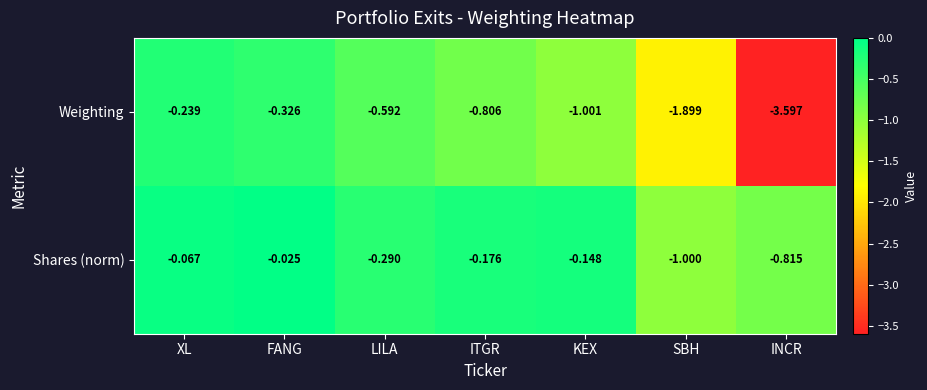

List the series in order of their peak value, highest first.

Shares (norm), Weighting